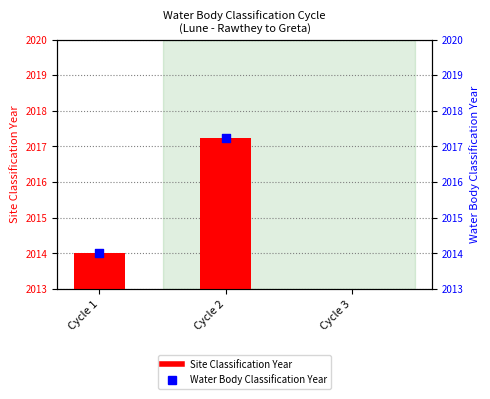

Which series contains the highest Y value?

Site Classification Year